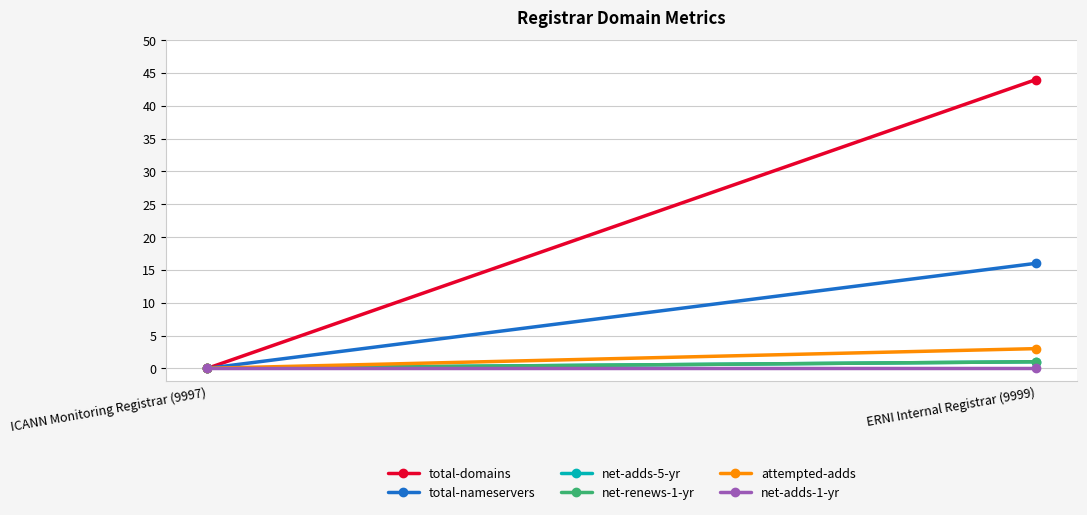

Count the number of categories in the chart.

2